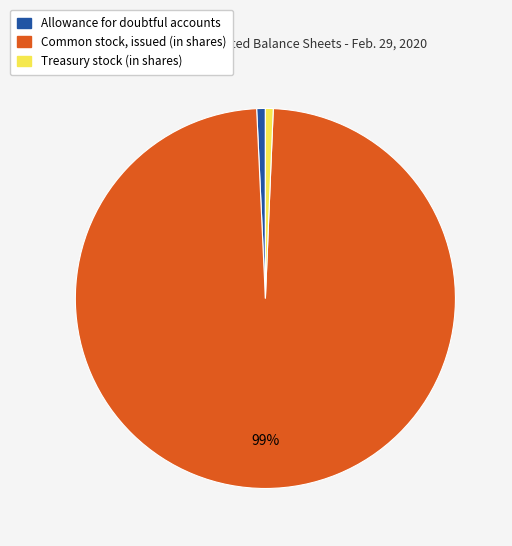

Do Common stock, issued (in shares) and Treasury stock (in shares) together represent more than half of the pie?

Yes